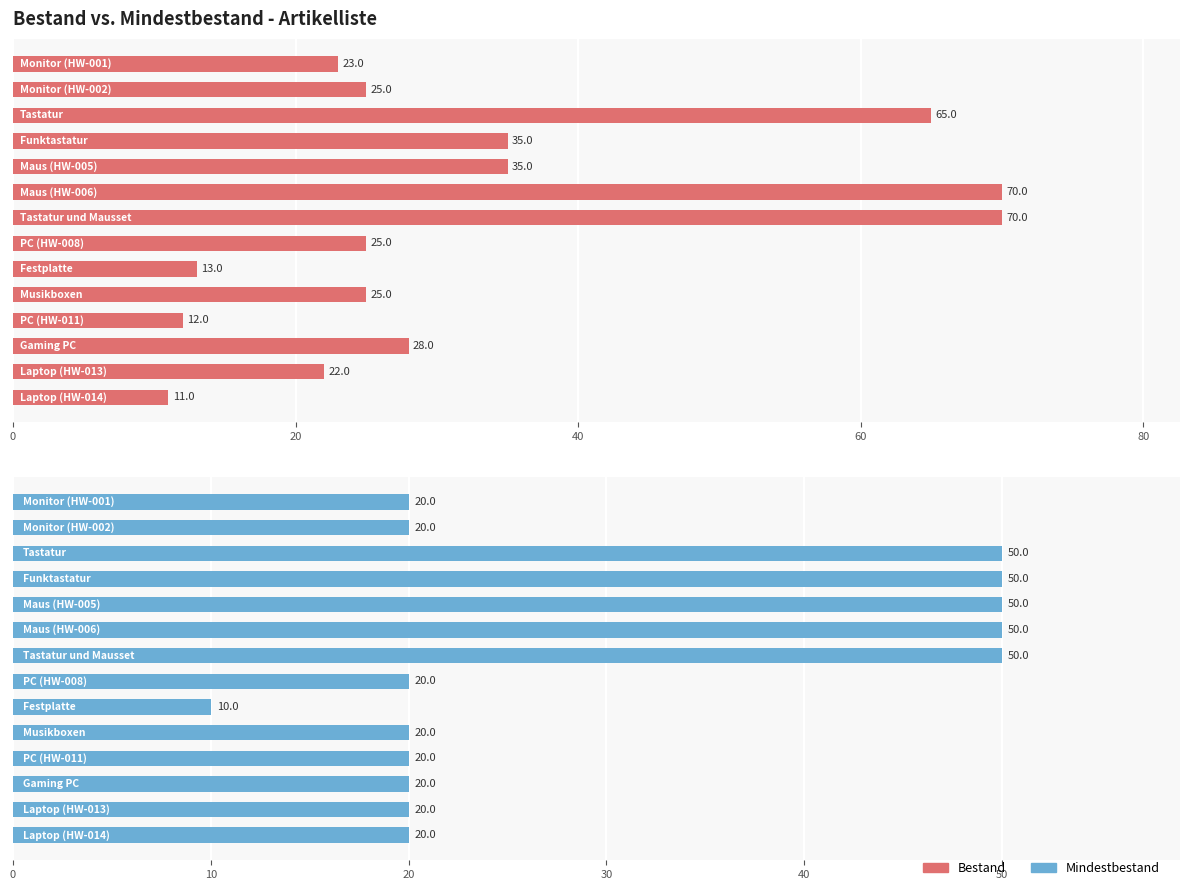

What are all the series names shown in the legend?

Bestand, Mindestbestand